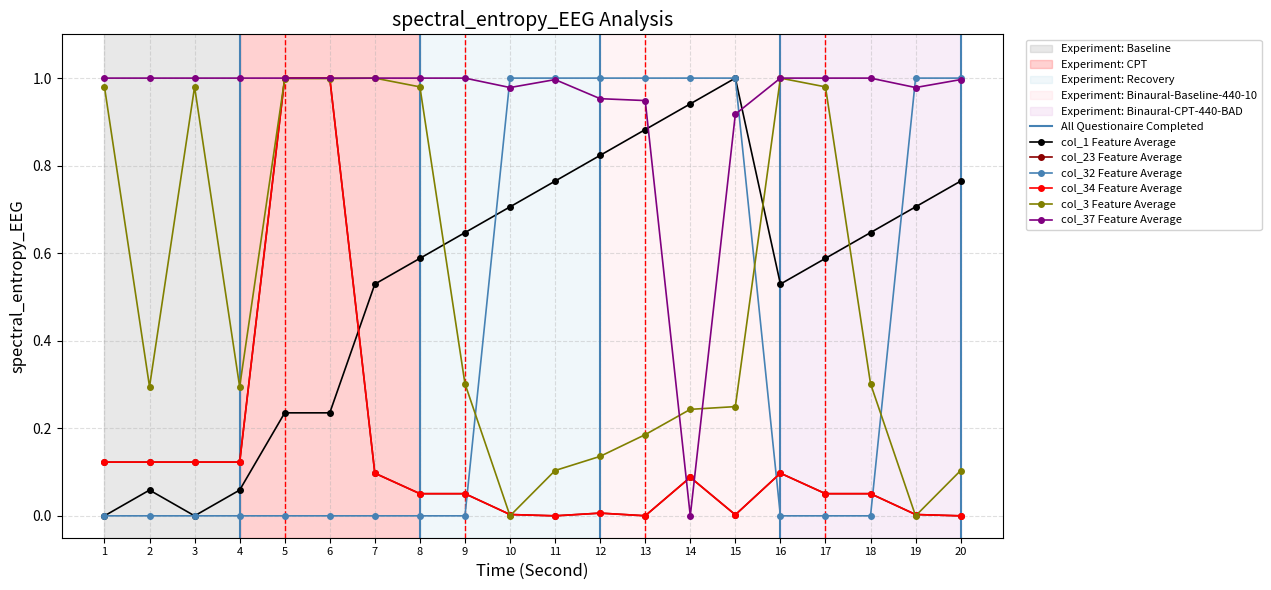

What value does the col_37 series have at 10?

1.0